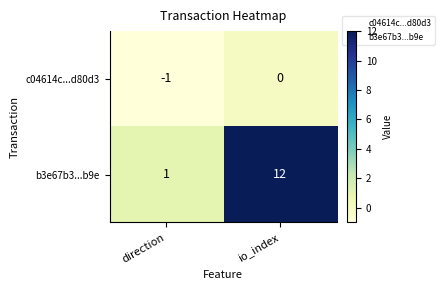

At which category is the sum across all series the highest?

io_index